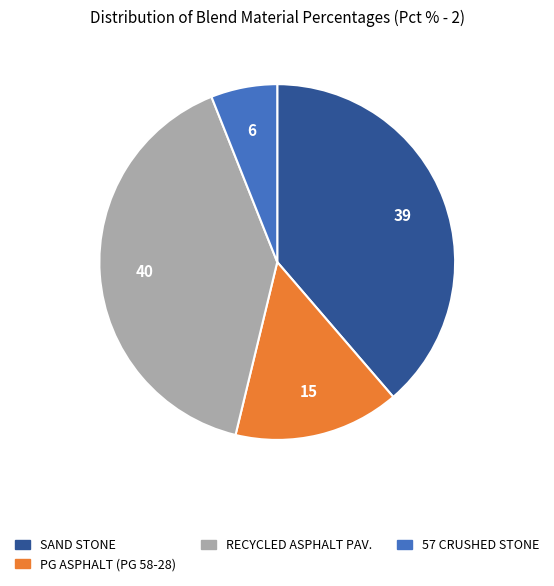

Is there any slice that represents more than half of the pie?

No